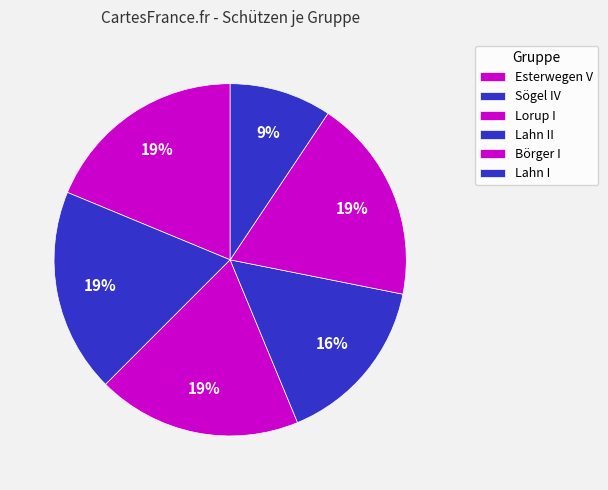

To the nearest percent, what portion does Lahn I represent?

9%